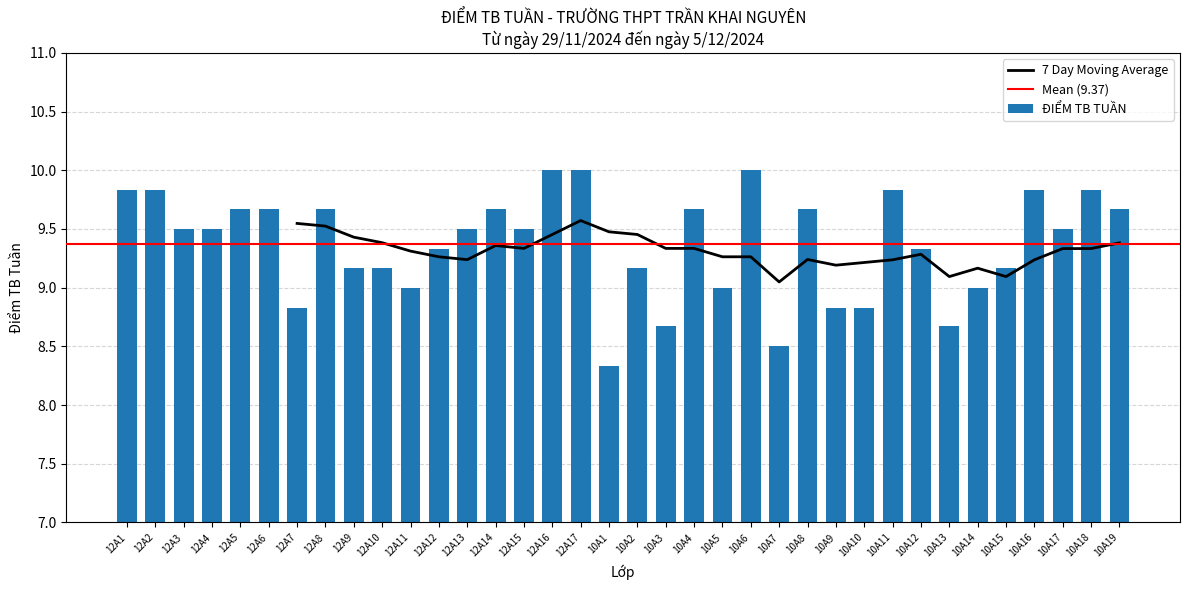

Which category has the lowest value across all series?

10A1